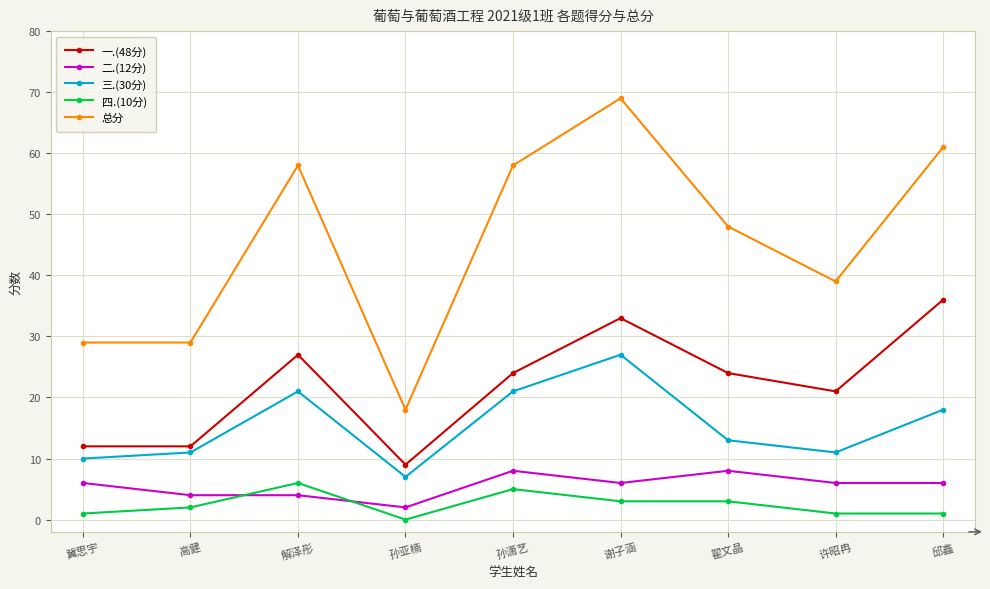

Reading left to right, list all the values displayed in this chart.

一.(48分): 冀思宇=12	高健=12	解泽彤=27	孙亚楠=9	孙潇艺=24	谢子涵=33	翟文晶=24	许昭冉=21	邱鑫=36
二.(12分): 冀思宇=6	高健=4	解泽彤=4	孙亚楠=2	孙潇艺=8	谢子涵=6	翟文晶=8	许昭冉=6	邱鑫=6
三.(30分): 冀思宇=10	高健=11	解泽彤=21	孙亚楠=7	孙潇艺=21	谢子涵=27	翟文晶=13	许昭冉=11	邱鑫=18
四.(10分): 冀思宇=1	高健=2	解泽彤=6	孙亚楠=0	孙潇艺=5	谢子涵=3	翟文晶=3	许昭冉=1	邱鑫=1
总分: 冀思宇=29	高健=29	解泽彤=58	孙亚楠=18	孙潇艺=58	谢子涵=69	翟文晶=48	许昭冉=39	邱鑫=61